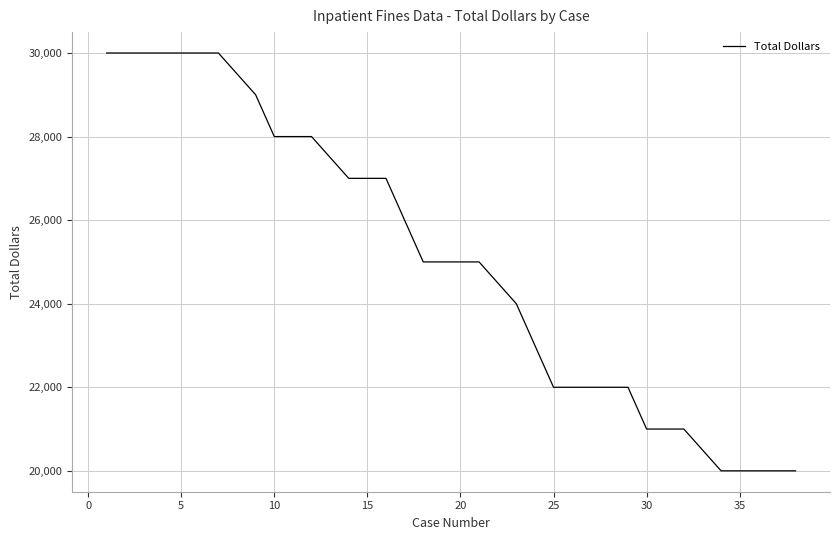

What is the sum of all values?

952000